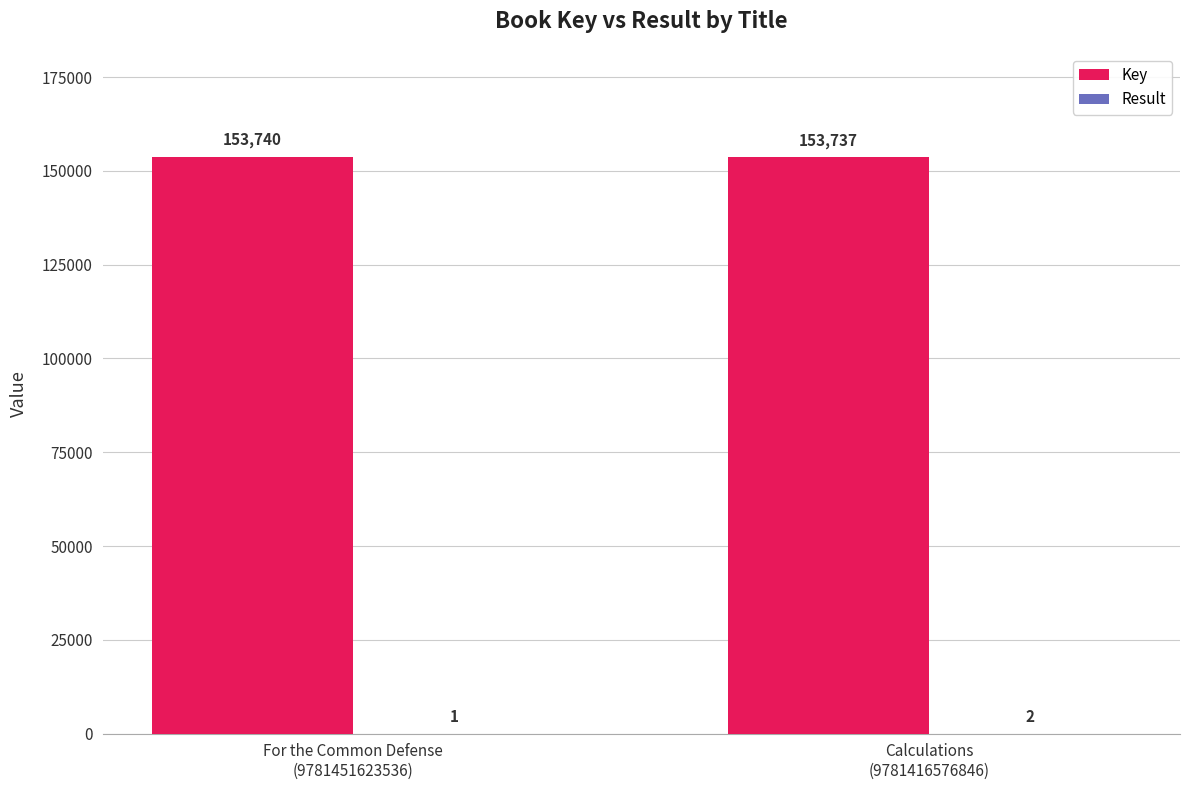

Which series has the largest total across all categories?

Key